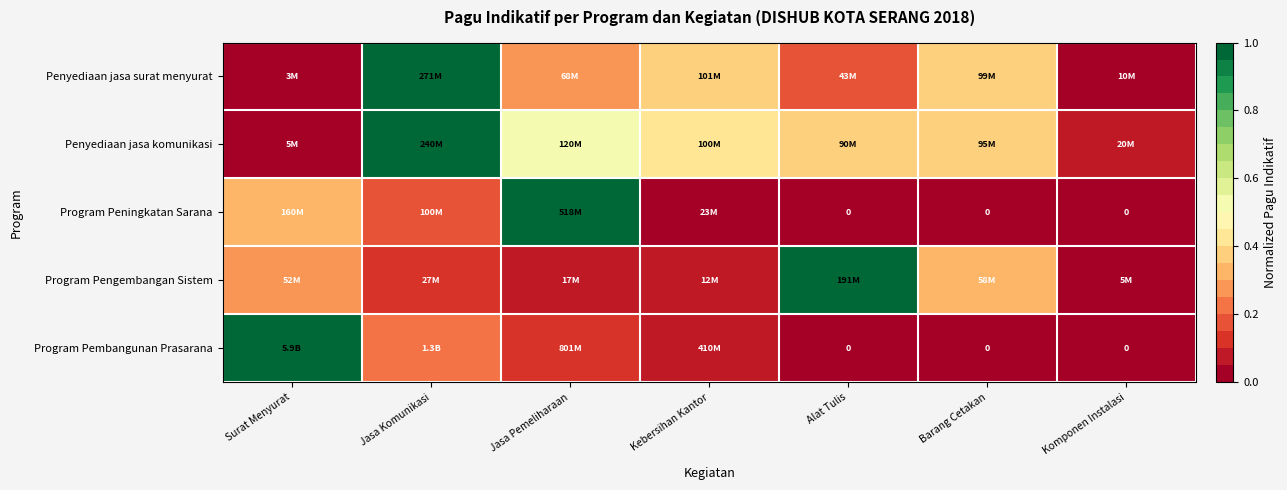

Is the value of Program Peningkatan Sarana at Alat Tulis greater than the value of Penyediaan jasa komunikasi at Barang Cetakan?

No